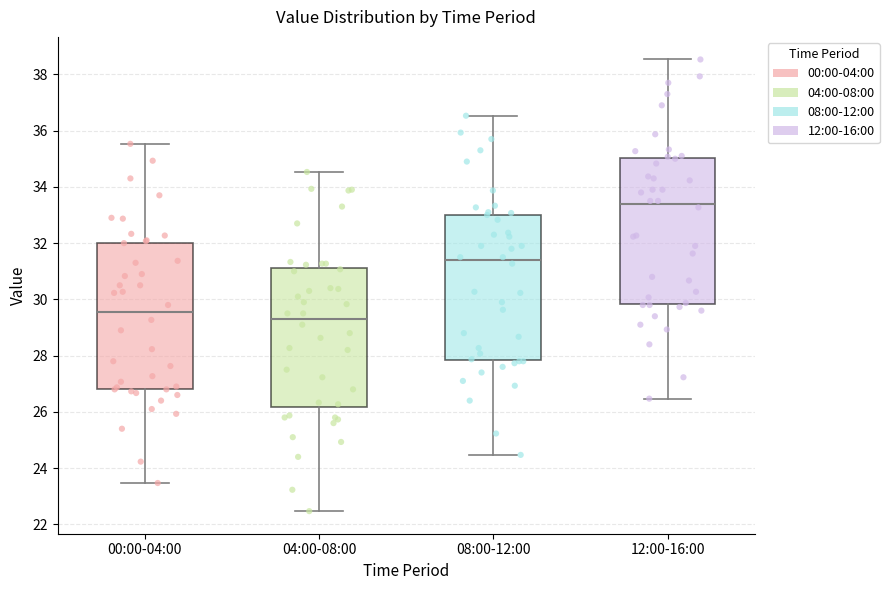

Which box's median line is the highest?

12:00-16:00